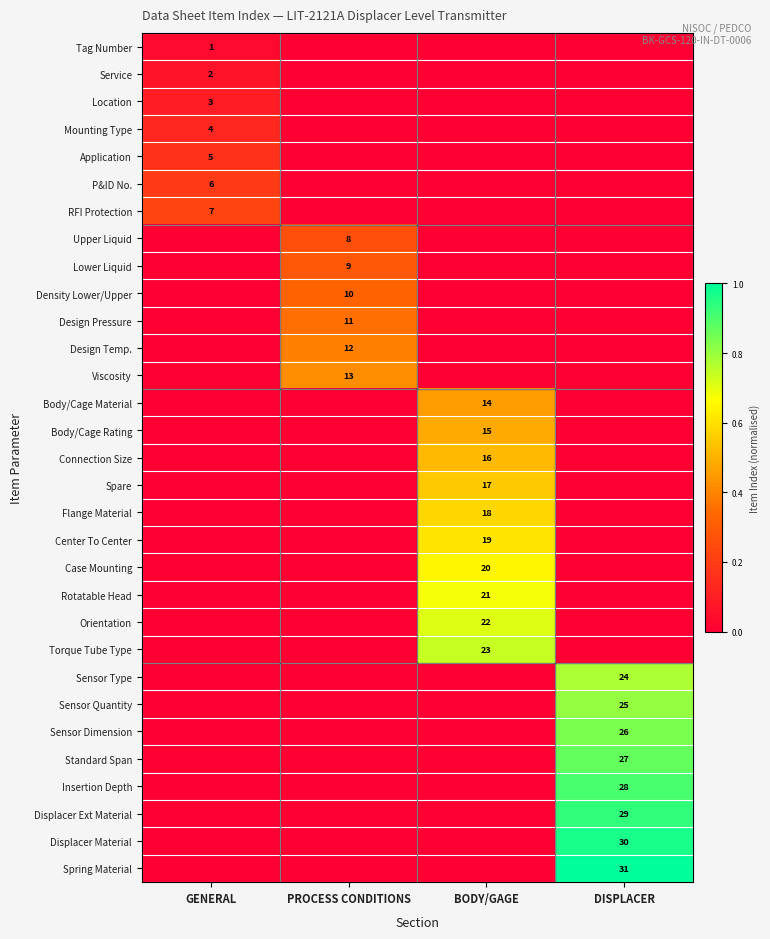

The Case Mounting series shows 0.6 at BODY/GAGE. True or false?

True